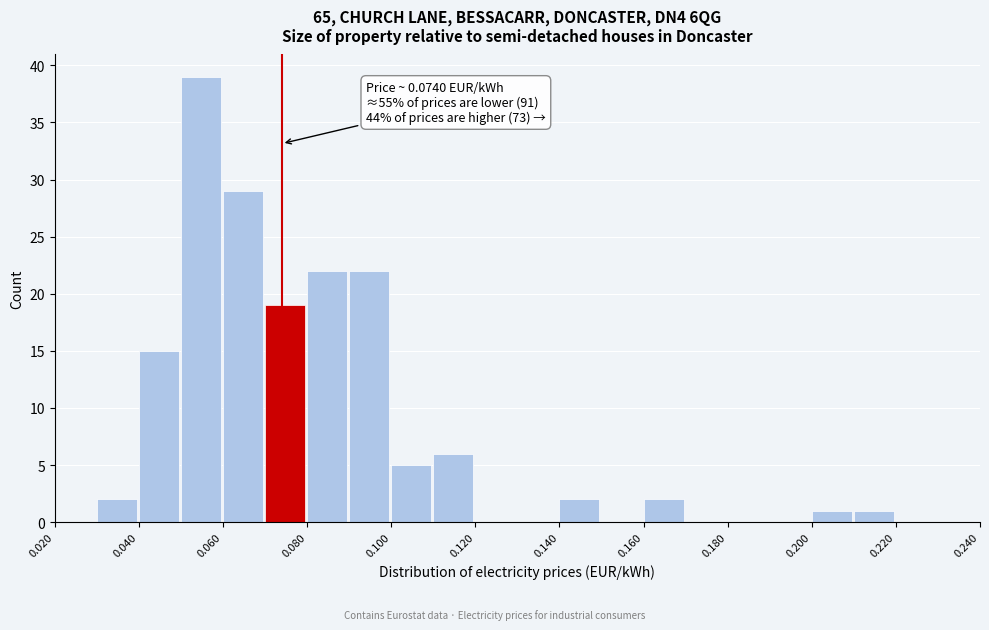

Over which range of the x-axis is the bar tallest?

0.05 to 0.06